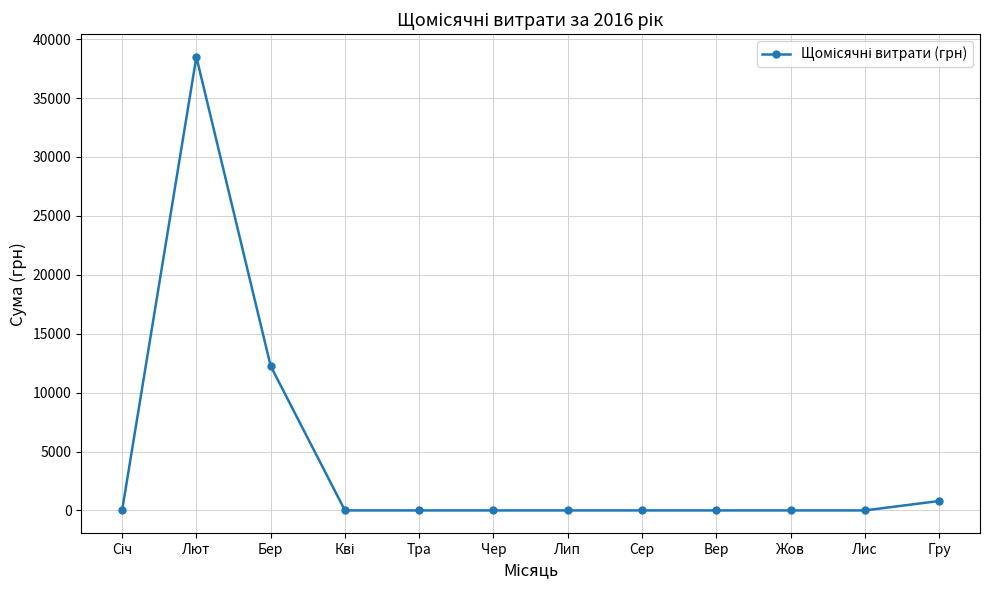

What is the maximum value shown in the chart?

38491.2